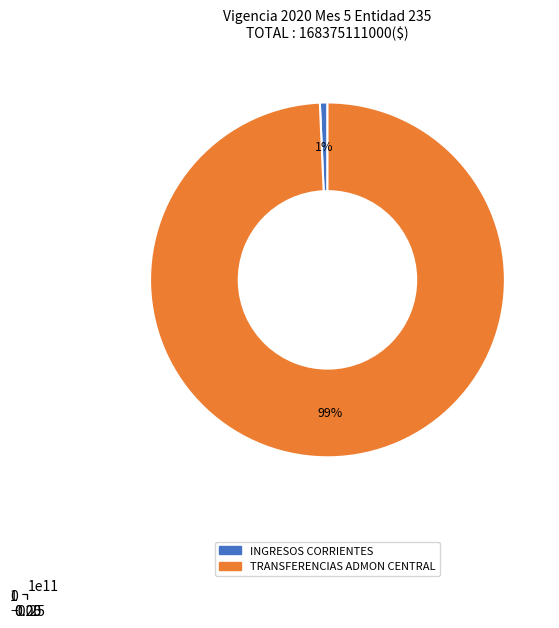

Which category has the smallest portion of the pie?

INGRESOS CORRIENTES